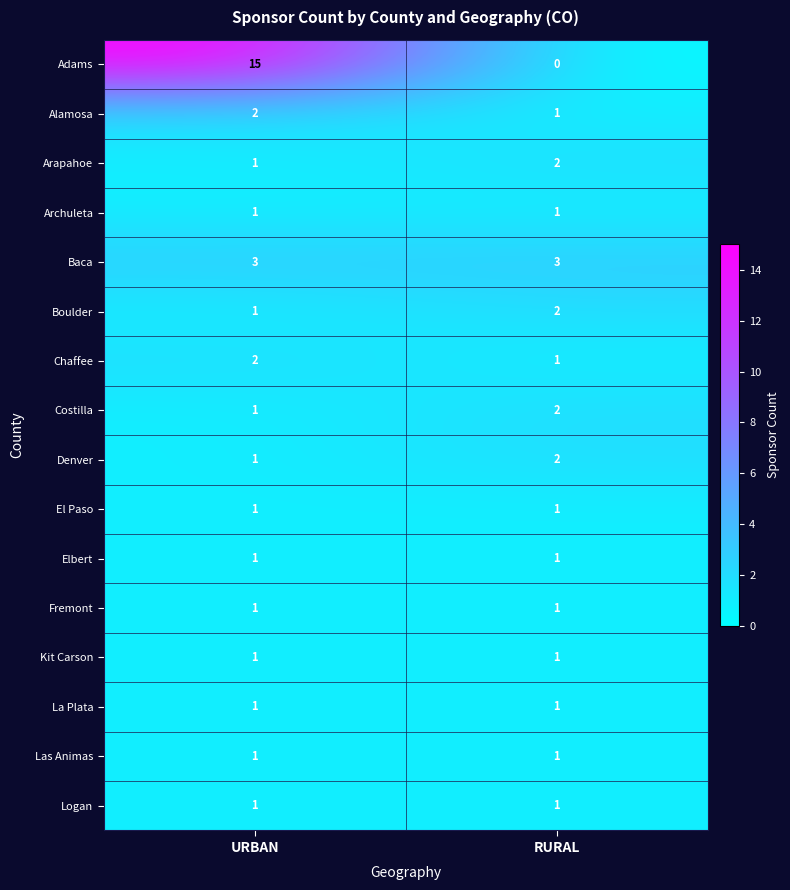

Count the number of data series in this chart.

16